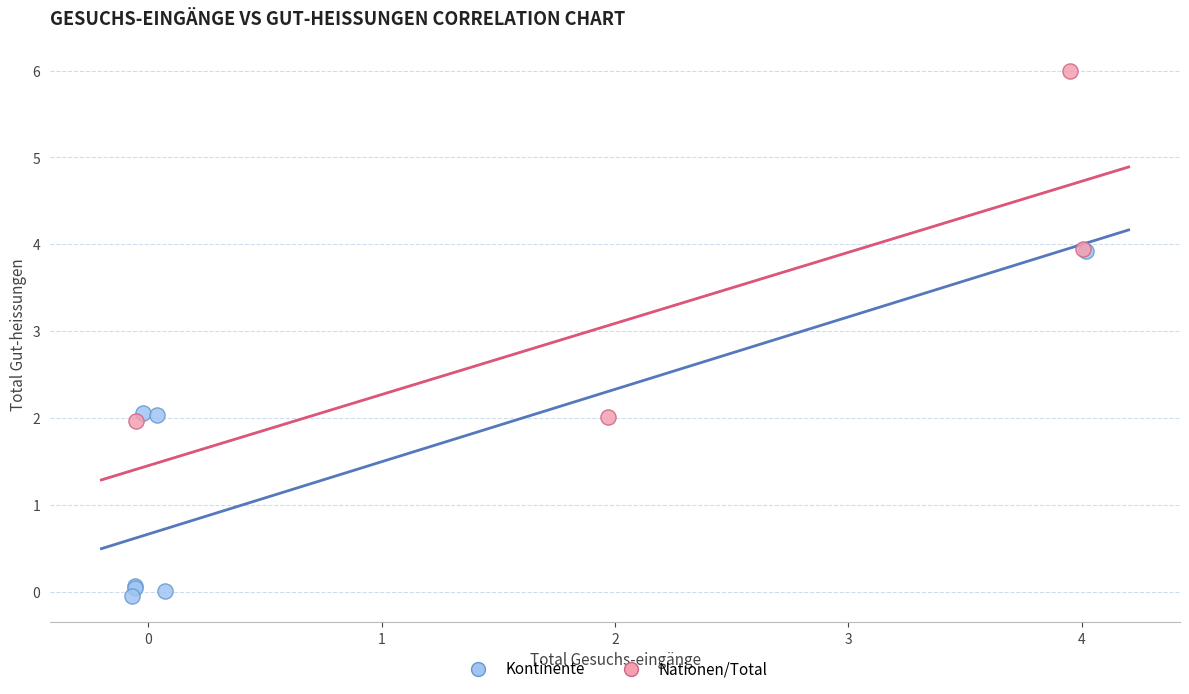

Which series reaches the maximum Y coordinate?

Nationen/Total